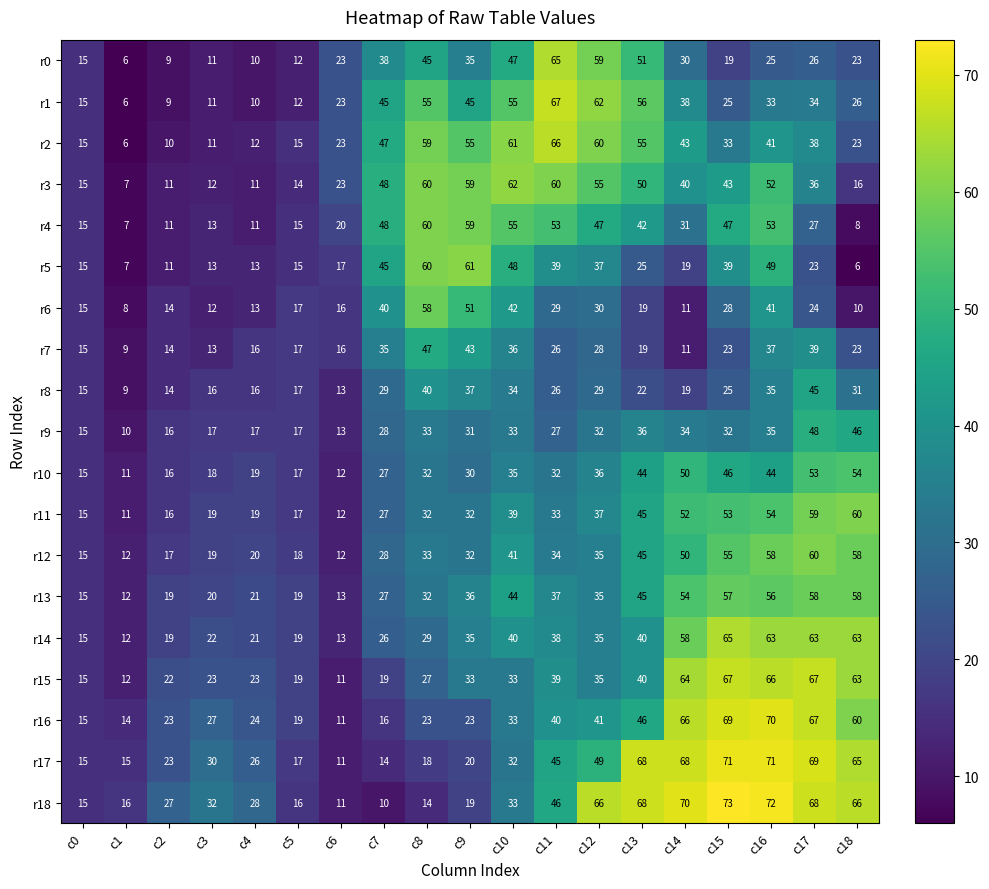

How many data points in r8 are less than 25?

9